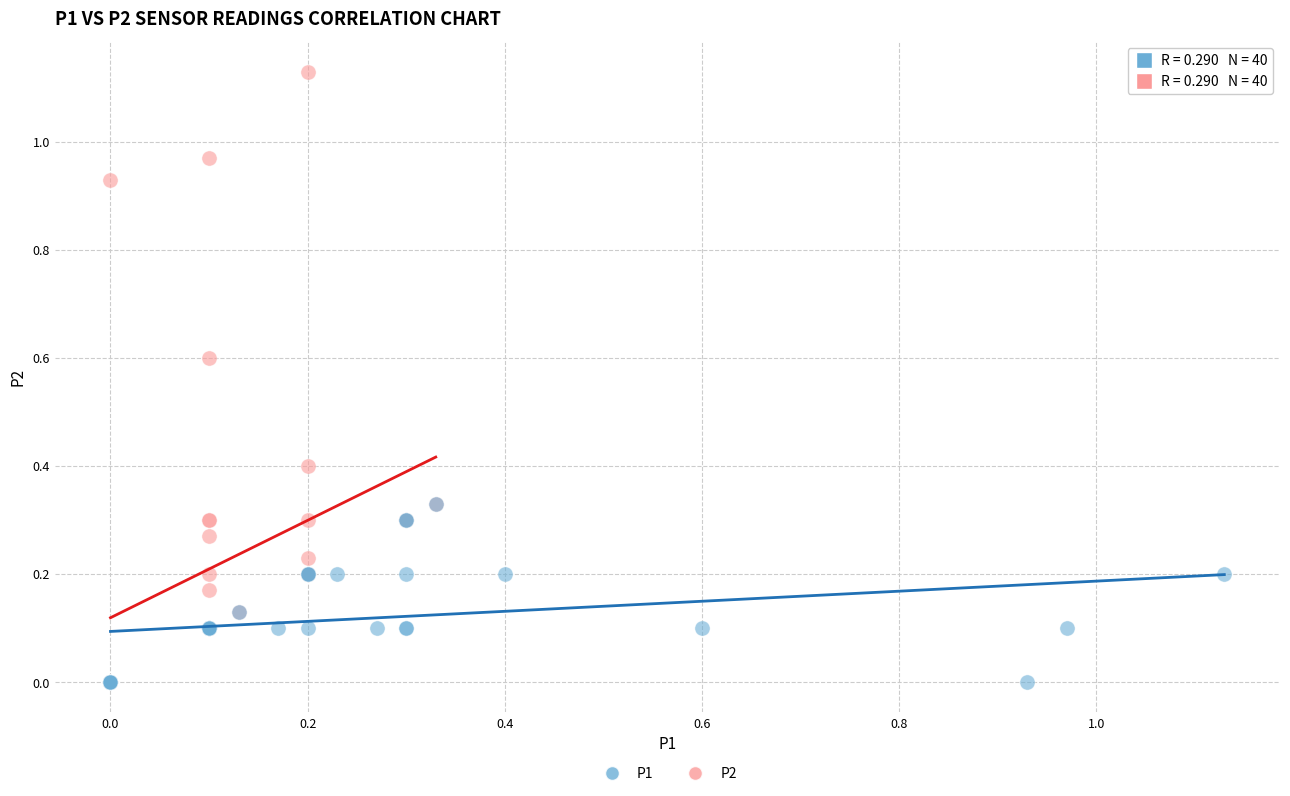

Which series has the widest spread of Y values?

P2